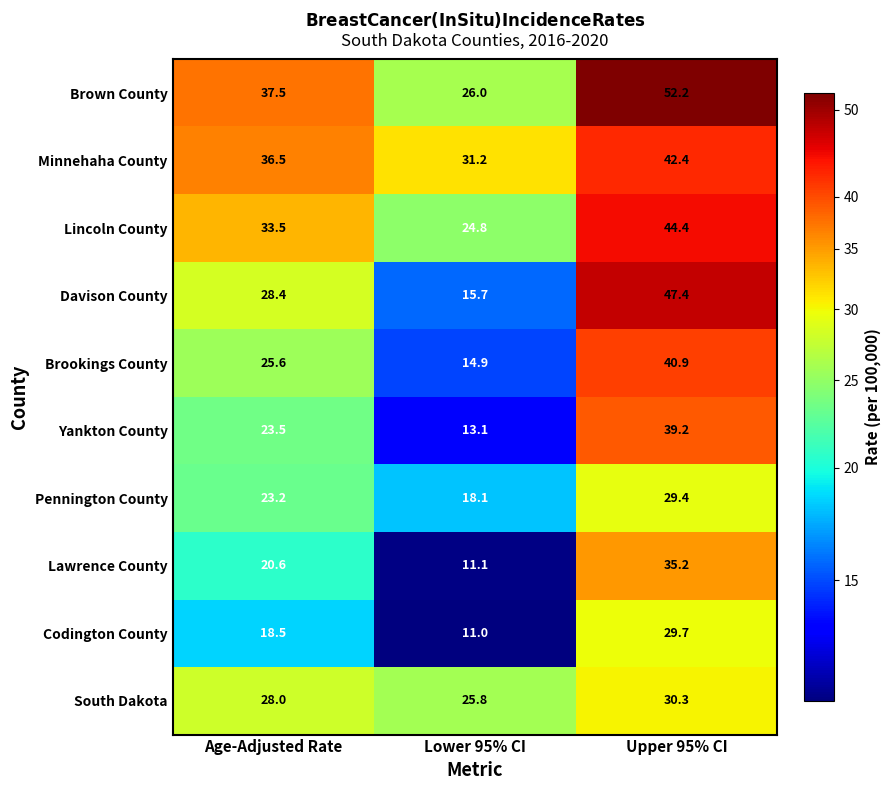

Read the Minnehaha County value at Age-Adjusted Rate.

36.5